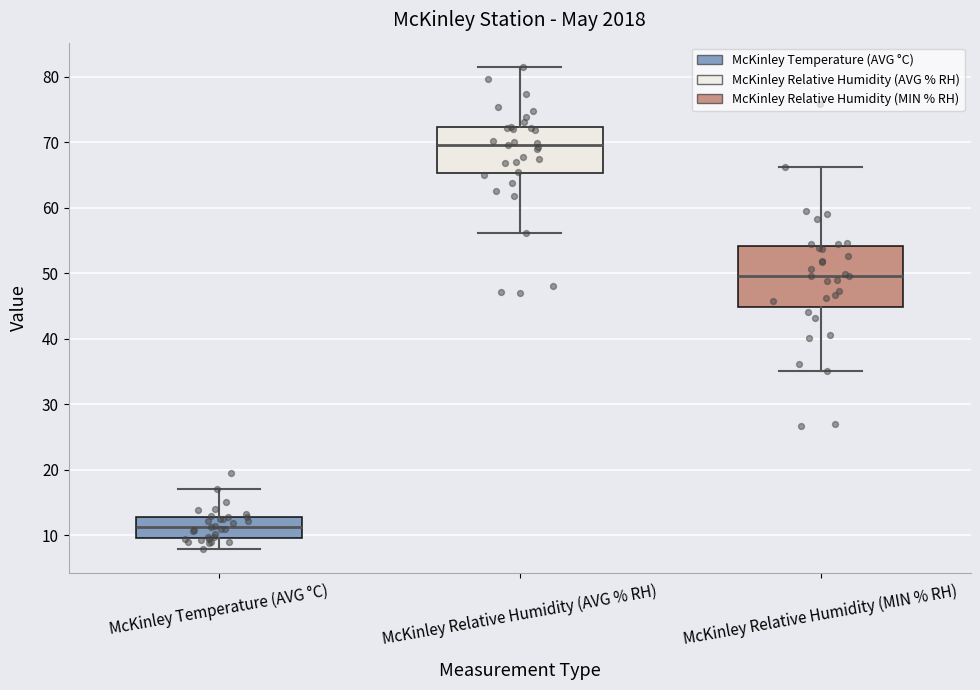

Comparing the boxes themselves (not the whiskers), which one is the tallest?

McKinley Relative Humidity (MIN % RH)